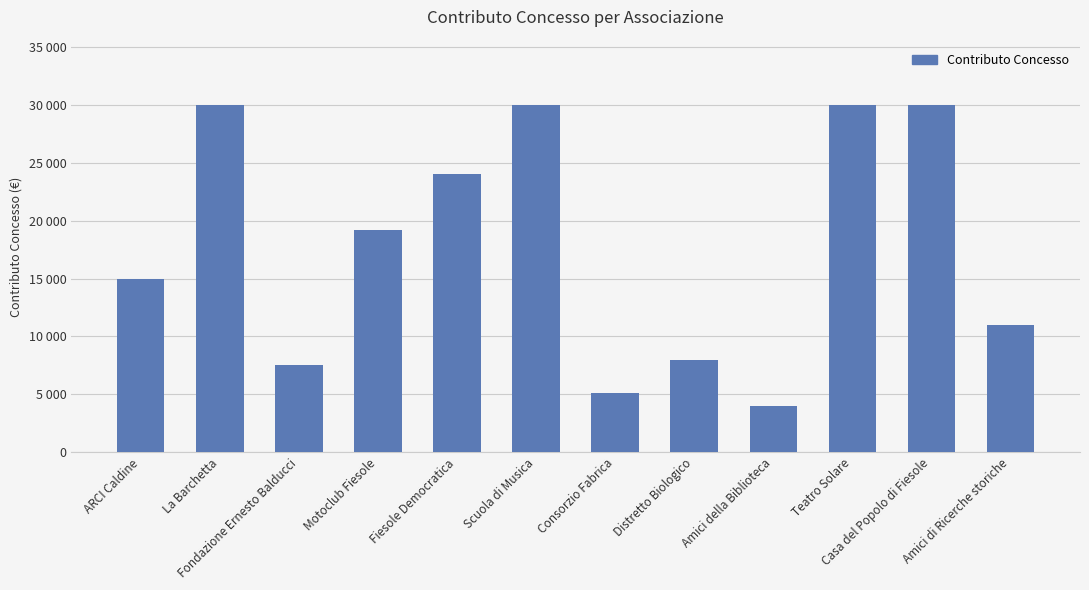

Is it true that the value at Consorzio Fabrica is 1304?

False